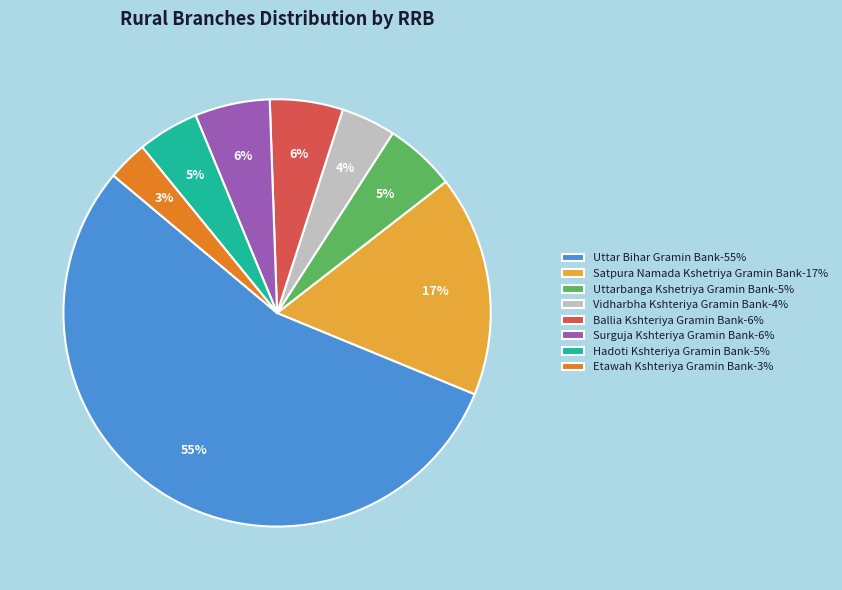

Which category has the biggest portion of the pie?

Uttar Bihar Gramin Bank